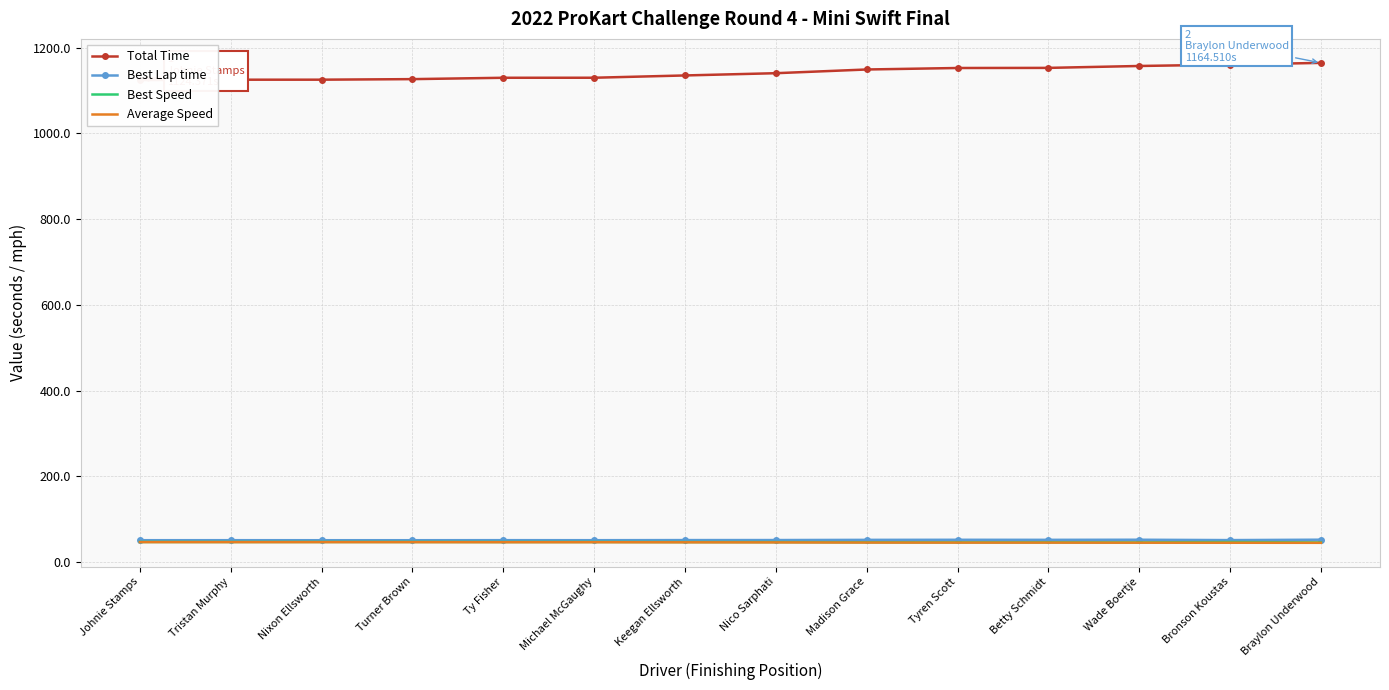

The value of Best Lap time at Braylon Underwood is 51.9. True or false?

True